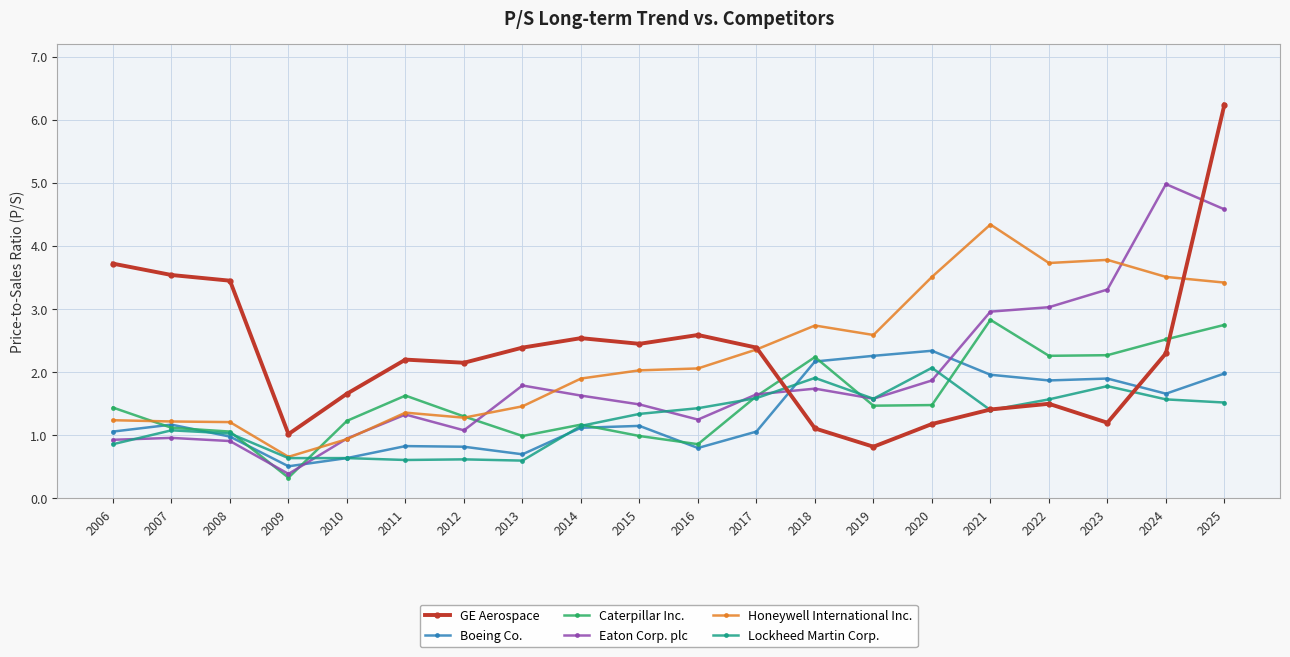

What is the sum of all Boeing Co. values?

27.0